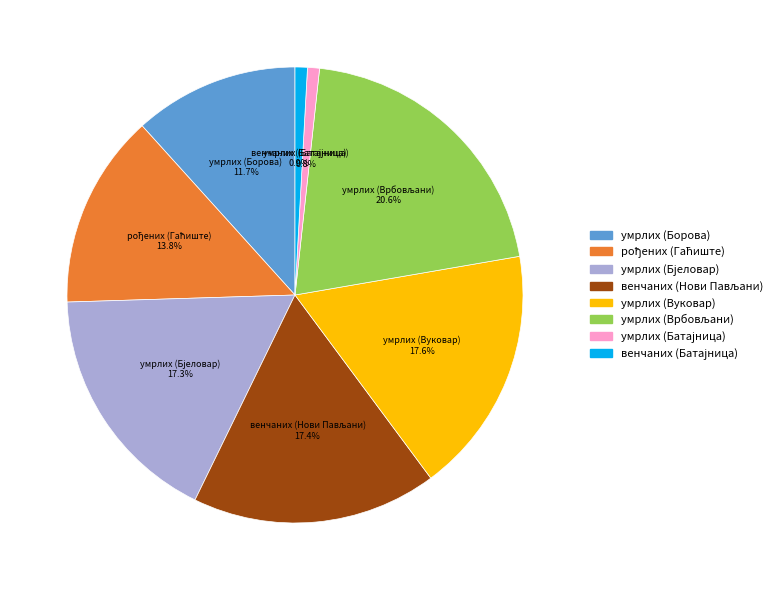

Is there any slice that represents more than half of the pie?

No